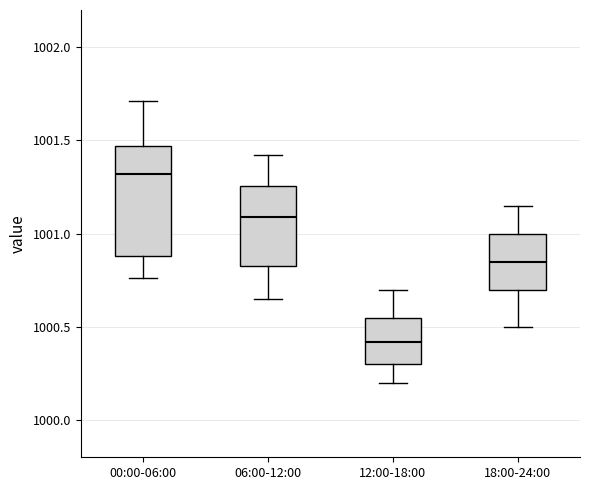

Which box's median line is the lowest?

12:00-18:00